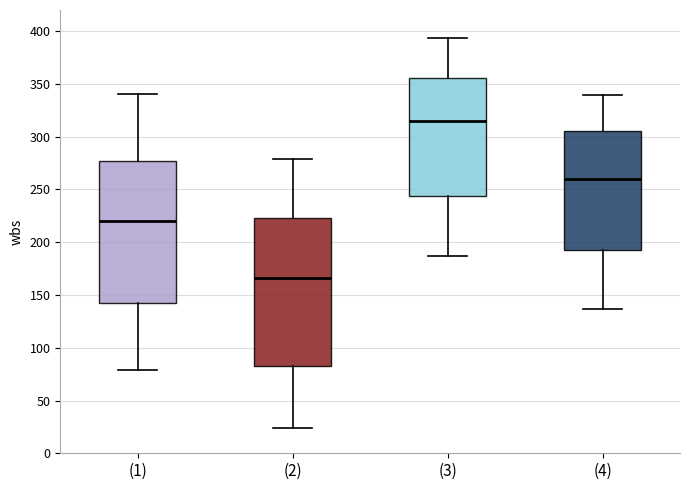

Which box's median line is the highest?

(3)